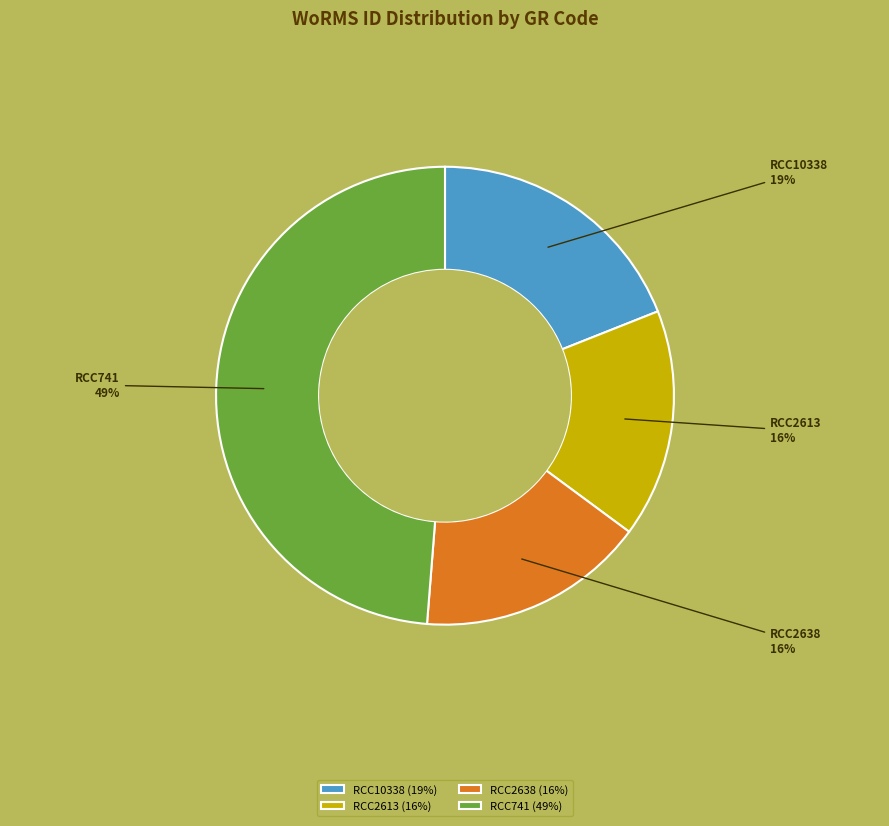

Between RCC10338 and RCC2613, which is larger?

RCC10338